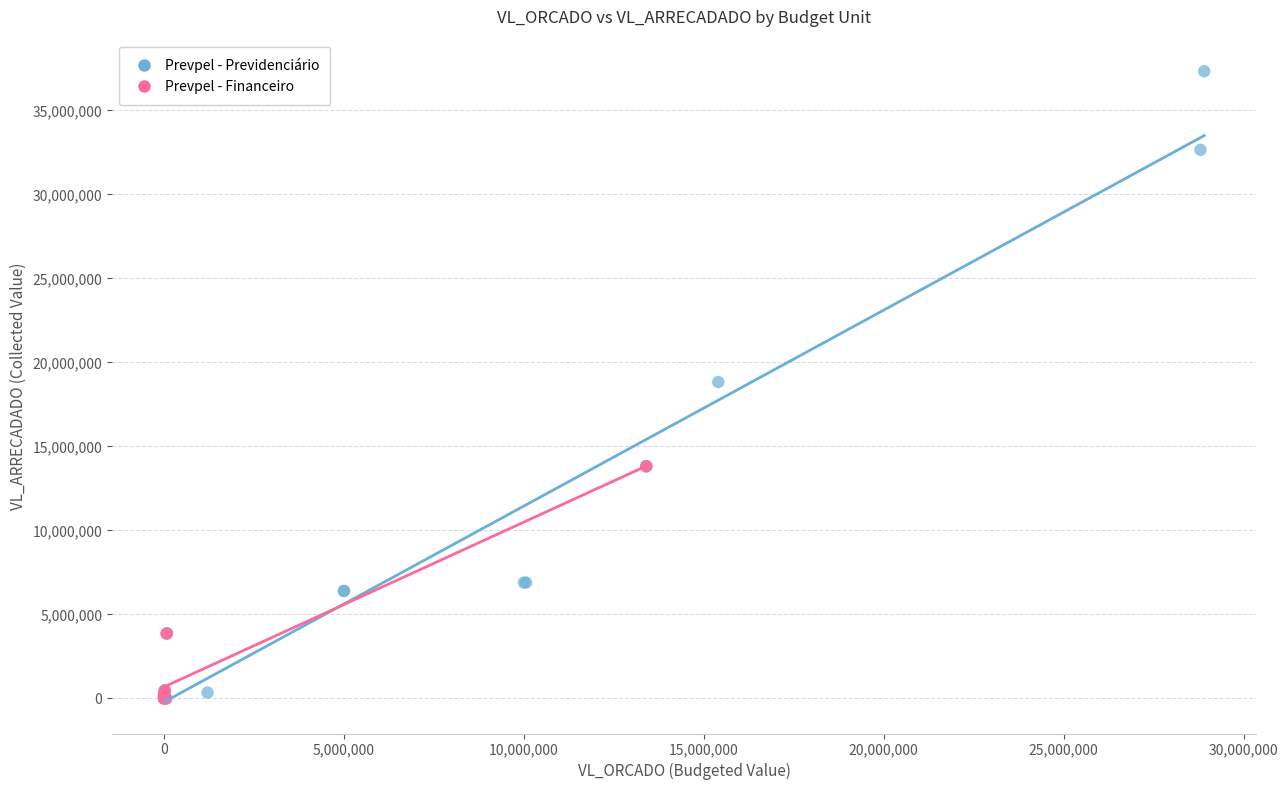

Which series has the largest Y range (max minus min)?

Prevpel - Previdenciário